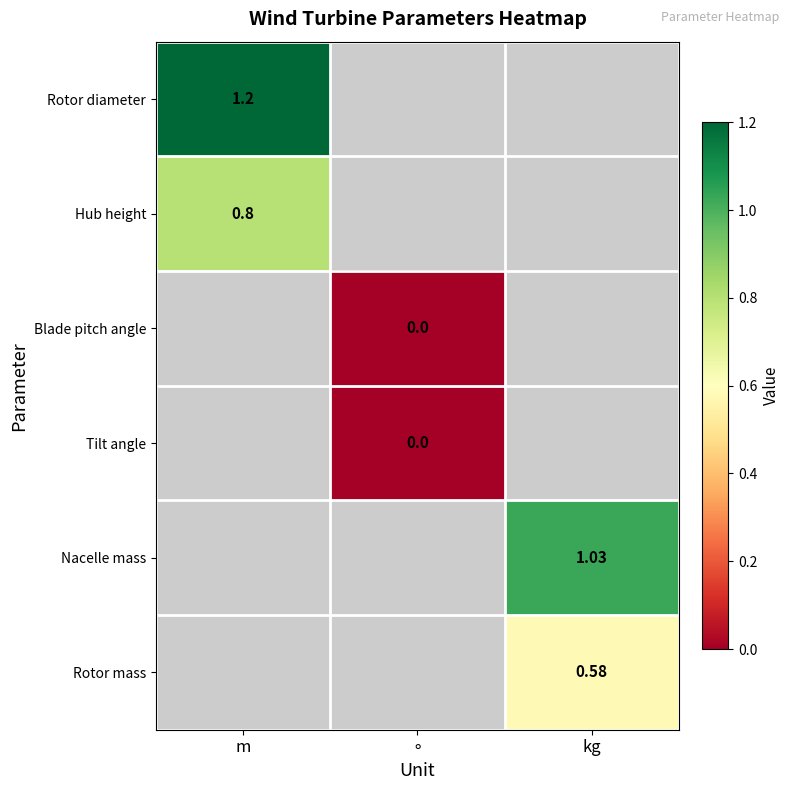

Is the value of Hub height at m greater than the value of Nacelle mass at kg?

No